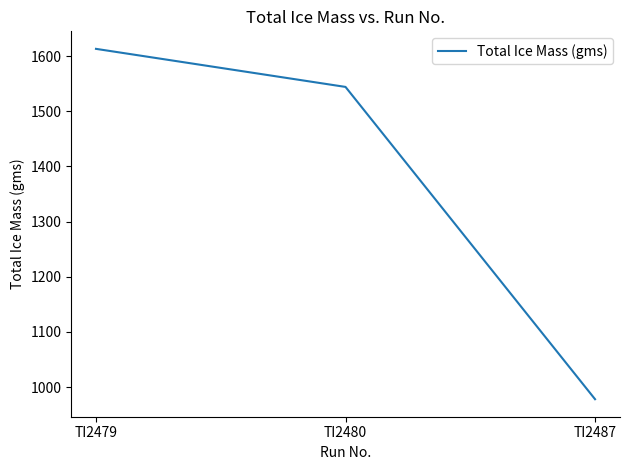

How many lines are shown in the chart?

1